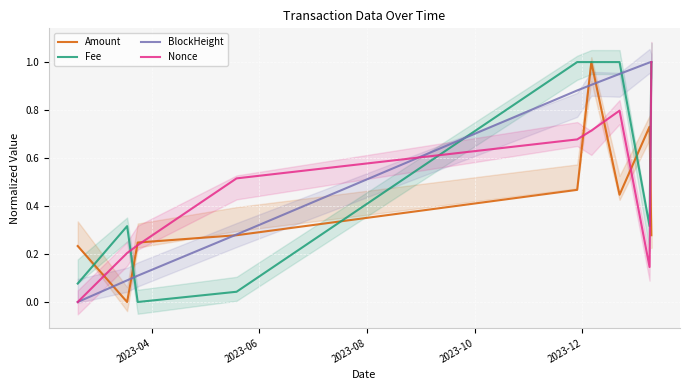

How many interior local peaks does the Fee series have?

1